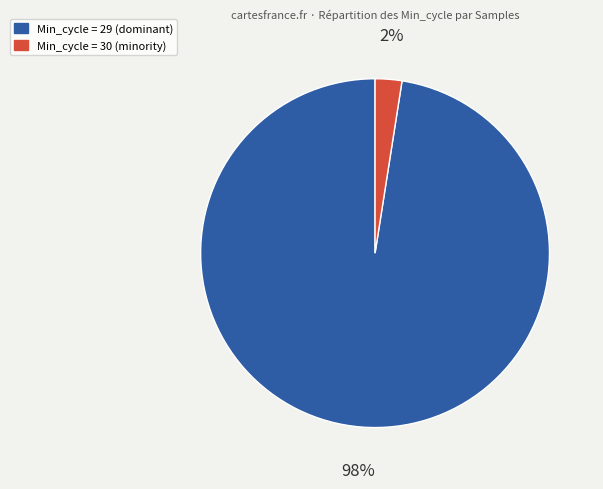

Count the number of slices in the pie.

2